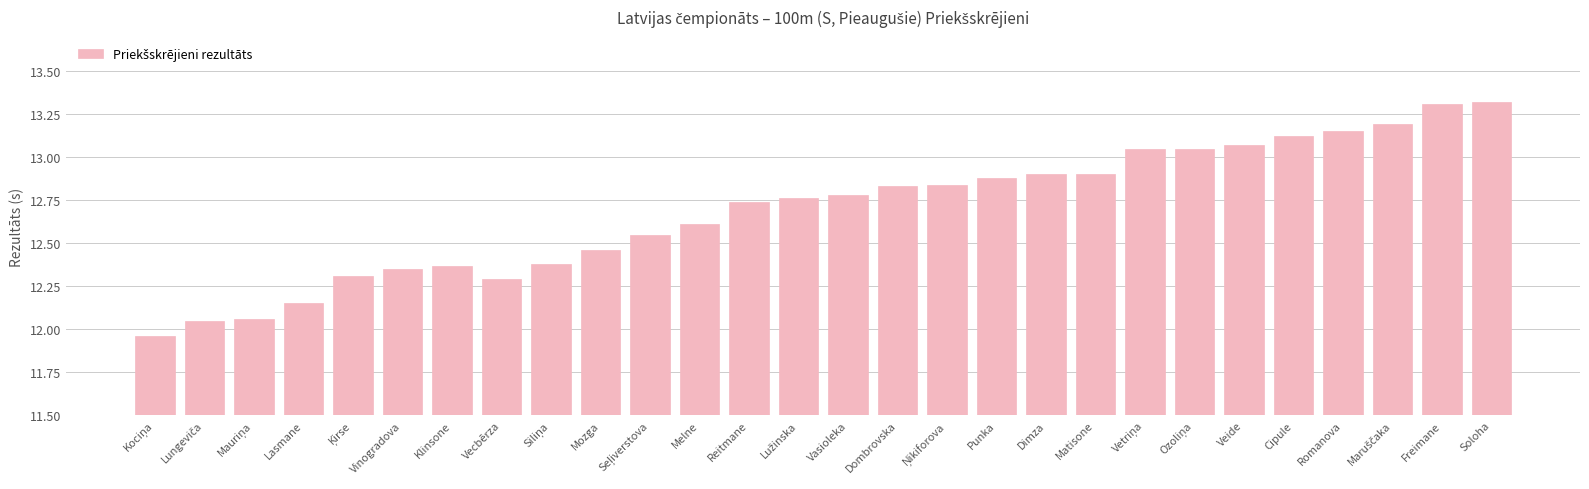

What position from the right is Soloha?

1